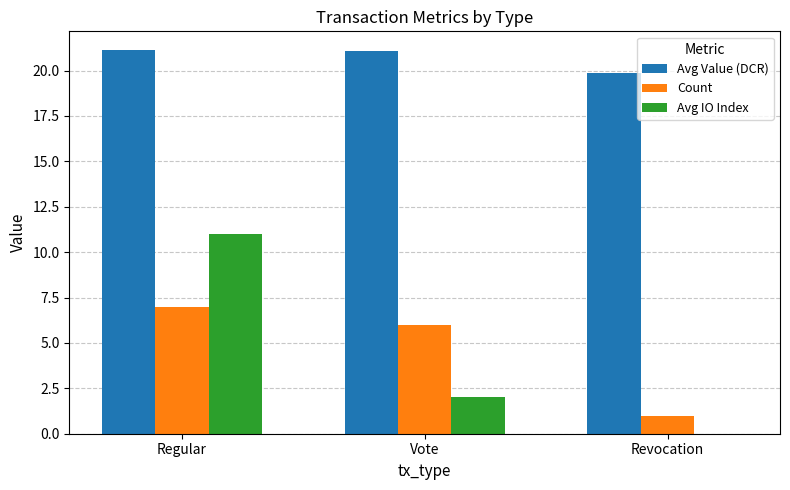

Between Vote and Revocation, which series saw the biggest shift?

Count